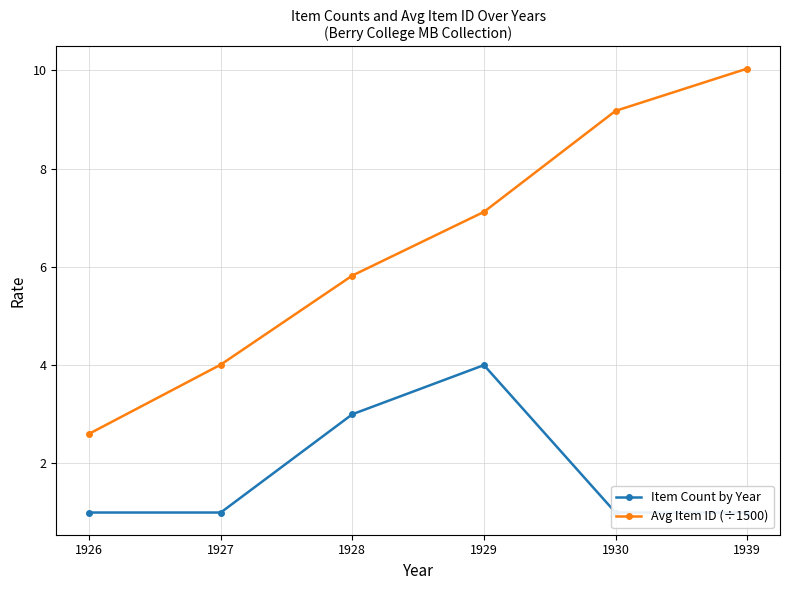

True or false: Item Count by Year and Avg Item ID (÷1500) intersect in this chart.

False